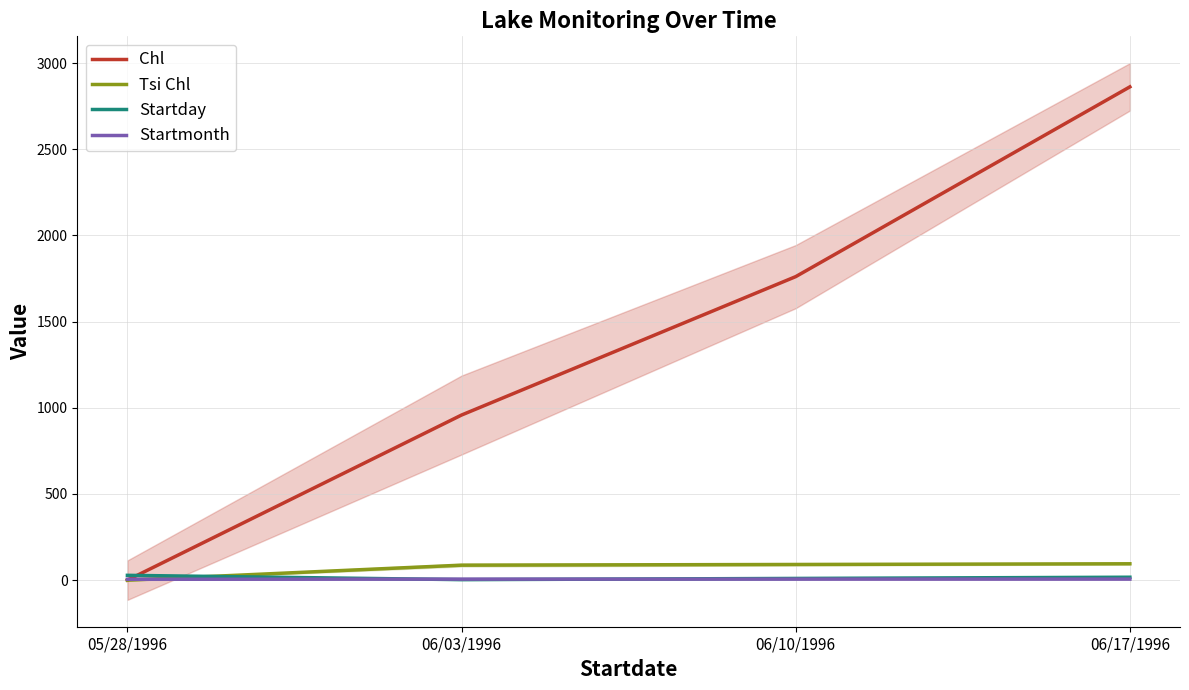

Which series has the widest spread of values?

Chl